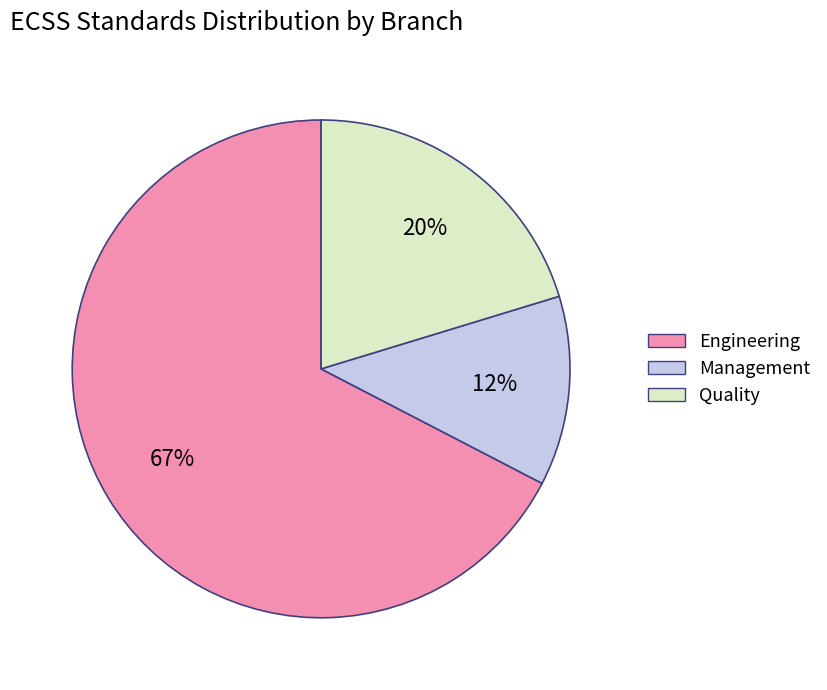

To the nearest percent, what is the combined percentage of Engineering and Management?

80%